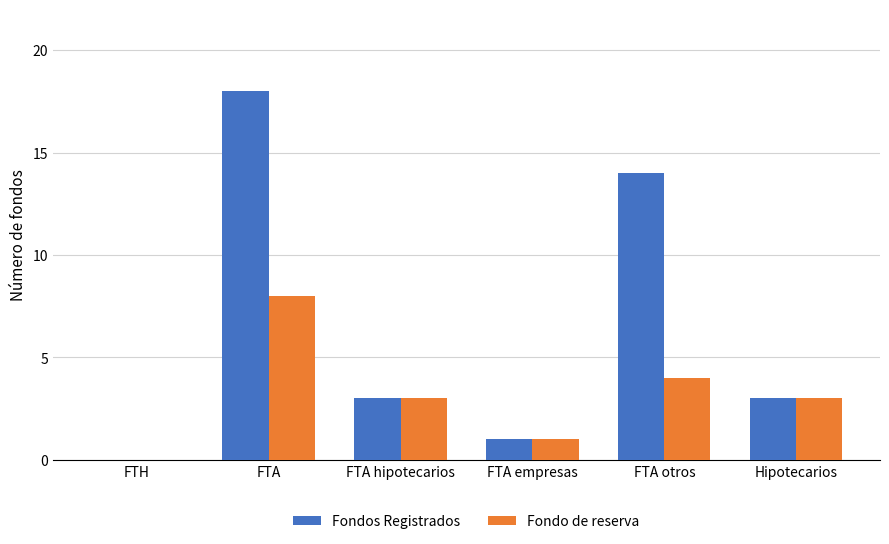

What are all the series names shown in the legend?

Fondos Registrados, Fondo de reserva